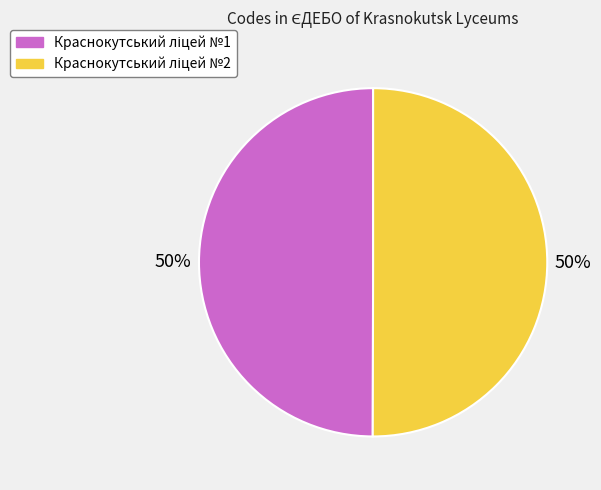

Is the sum of Краснокутський ліцей №2 and Краснокутський ліцей №1 greater than half?

Yes